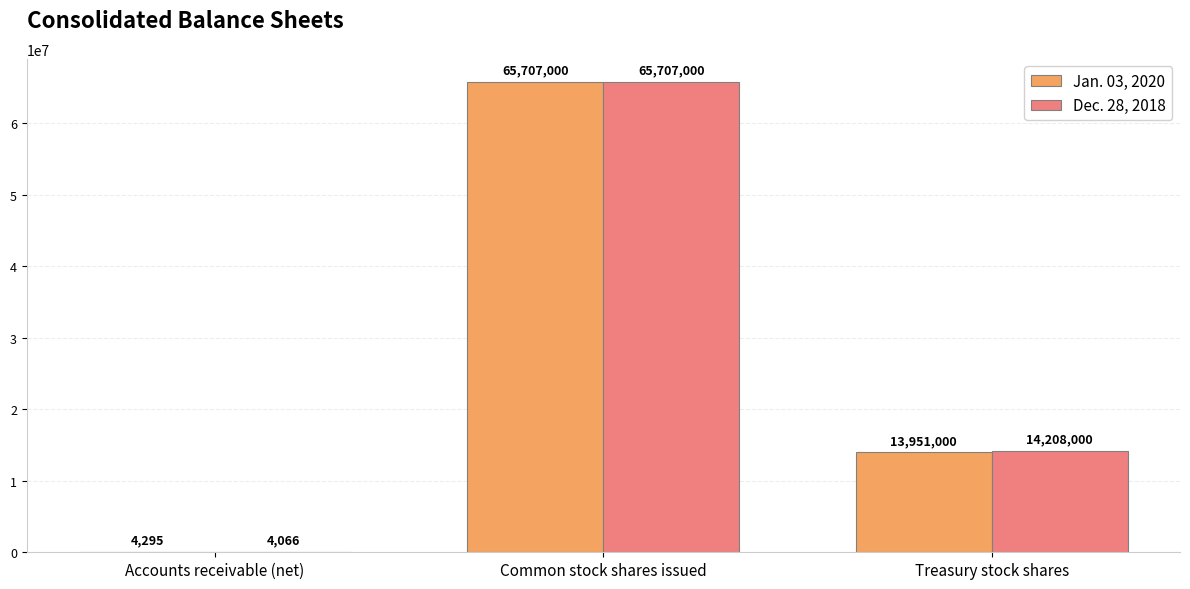

The value of Jan. 03, 2020 at Treasury stock shares is 13951000. True or false?

True